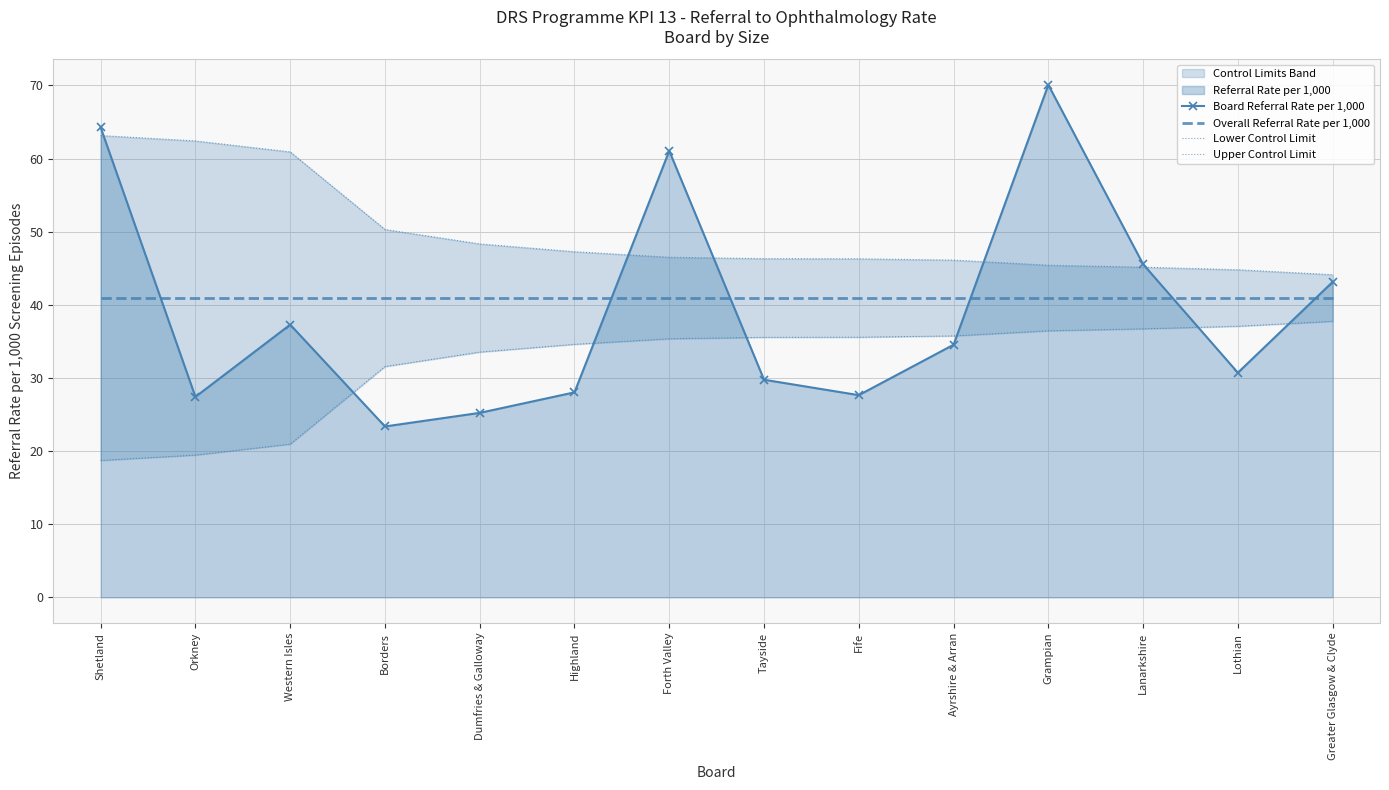

Rank the categories by Board Referral Rate per 1,000 value from highest to lowest.

Grampian, Shetland, Forth Valley, Lanarkshire, Greater Glasgow & Clyde, Western Isles, Ayrshire & Arran, Lothian, Tayside, Highland, Fife, Orkney, Dumfries & Galloway, Borders